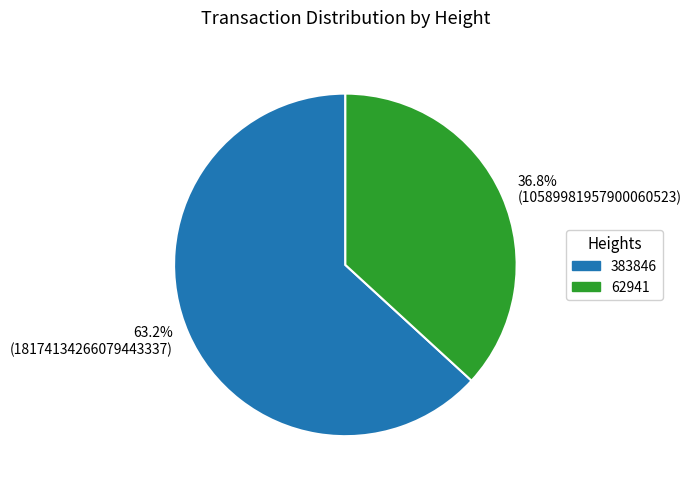

Approximately how many times larger is the value at 383846 compared to 62941?

1.7